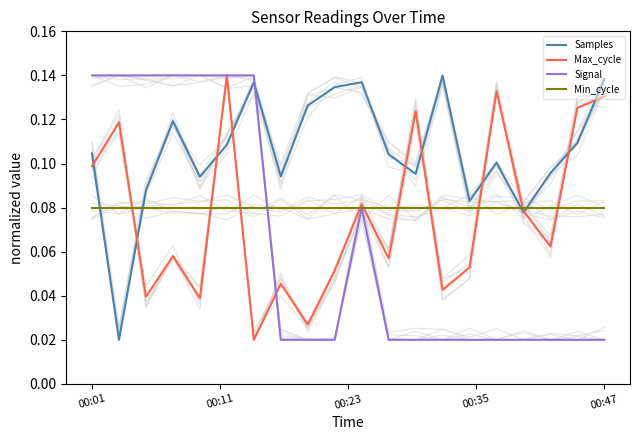

What is the value of the Min_cycle point at the 13th from the left?

0.1